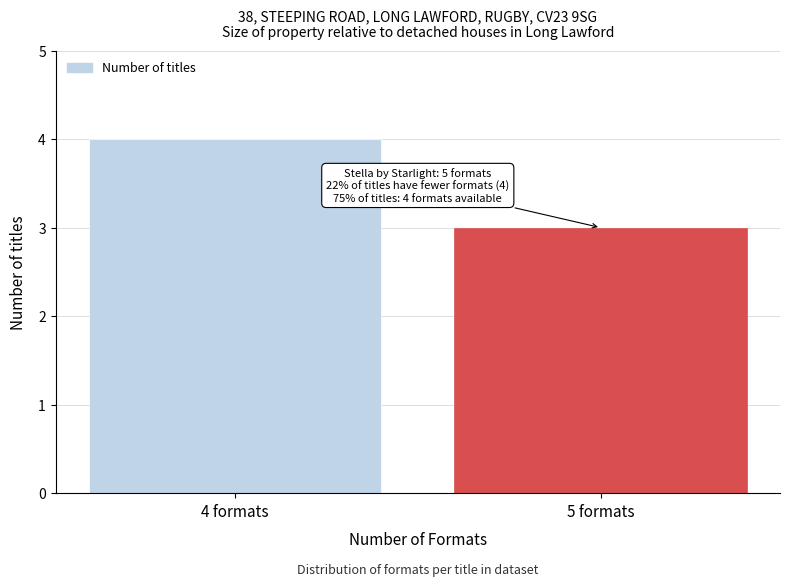

Reading left to right, extract all data points from this chart.

4	3